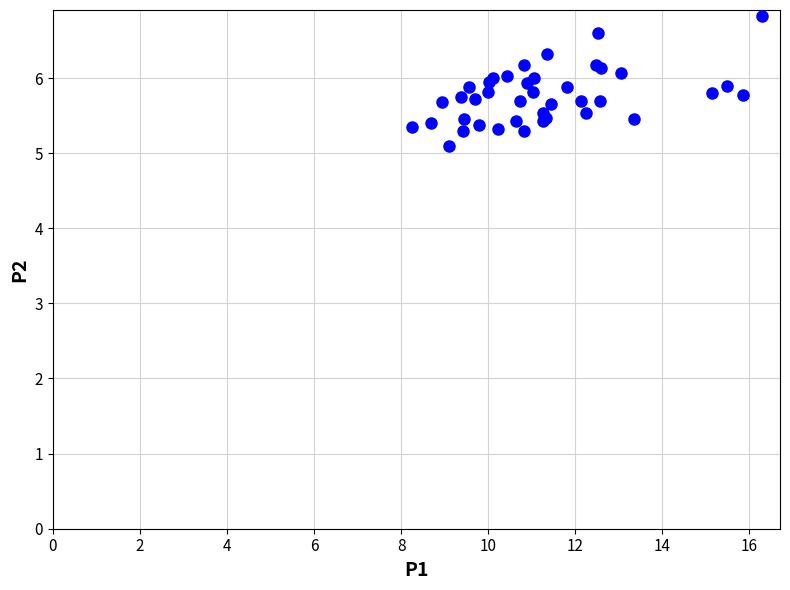

What Y value in the scatter plot is closest to 5?

5.1